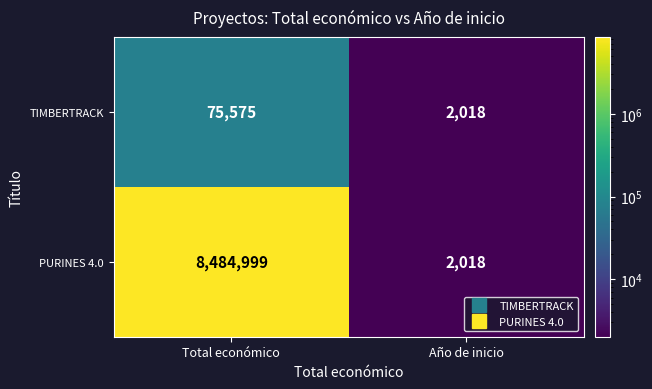

At which category is the sum across all series the highest?

Total económico